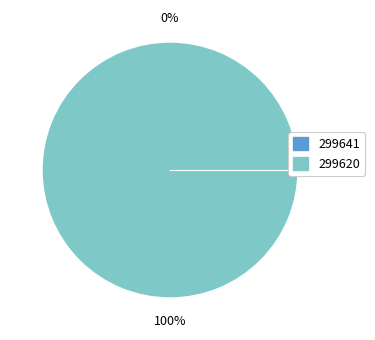

Is there a majority slice in this chart?

Yes